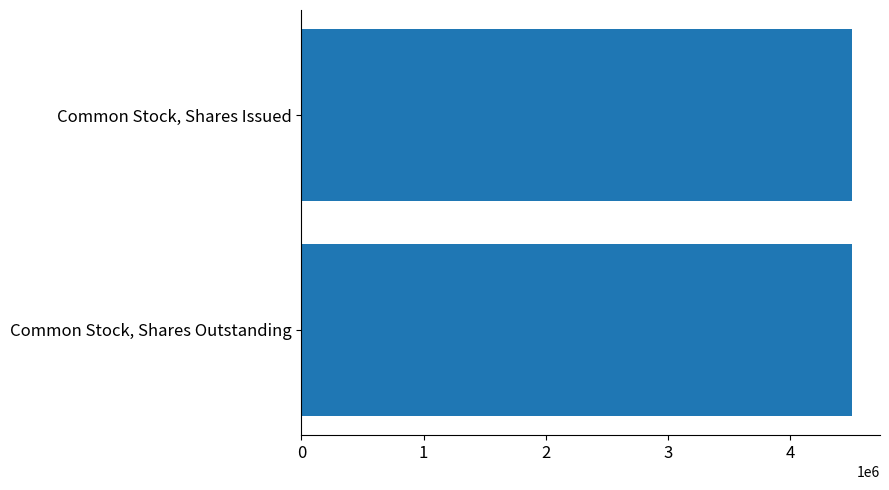

The Mar. 31, 2022 series shows 4509418 at Common Stock, Shares Outstanding. True or false?

True